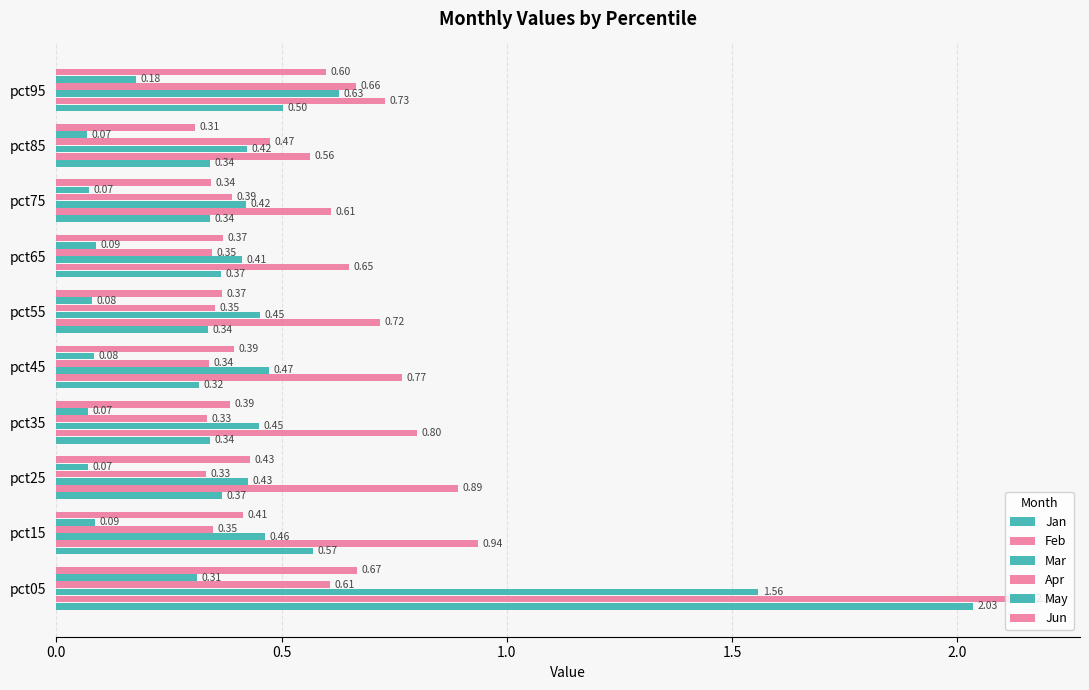

At how many categories does at least one series exceed 0?

10